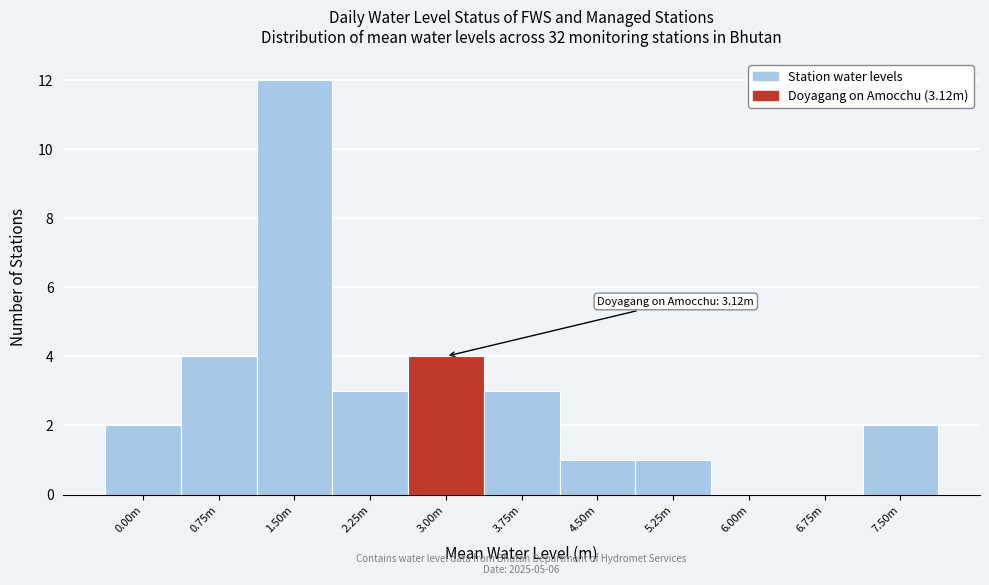

Reading left to right, what are all the values shown in this chart?

0.00m=2	0.75m=4	1.50m=12	2.25m=3	3.00m=4	3.75m=3	4.50m=1	5.25m=1	6.00m=0	6.75m=0	7.50m=2